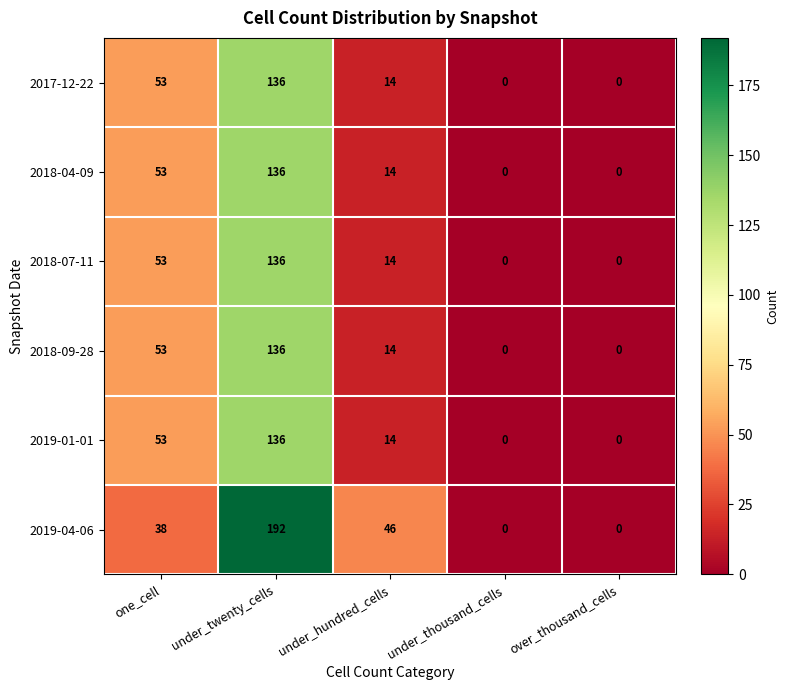

What value does the 2018-07-11 series have at under_hundred_cells?

14